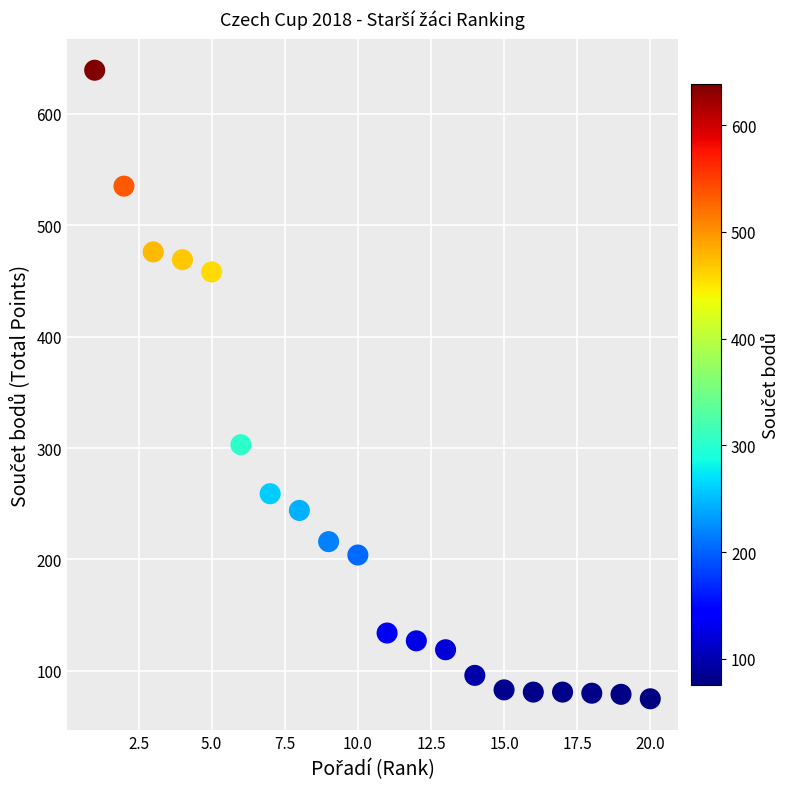

What is the range of X values (max minus min)?

19